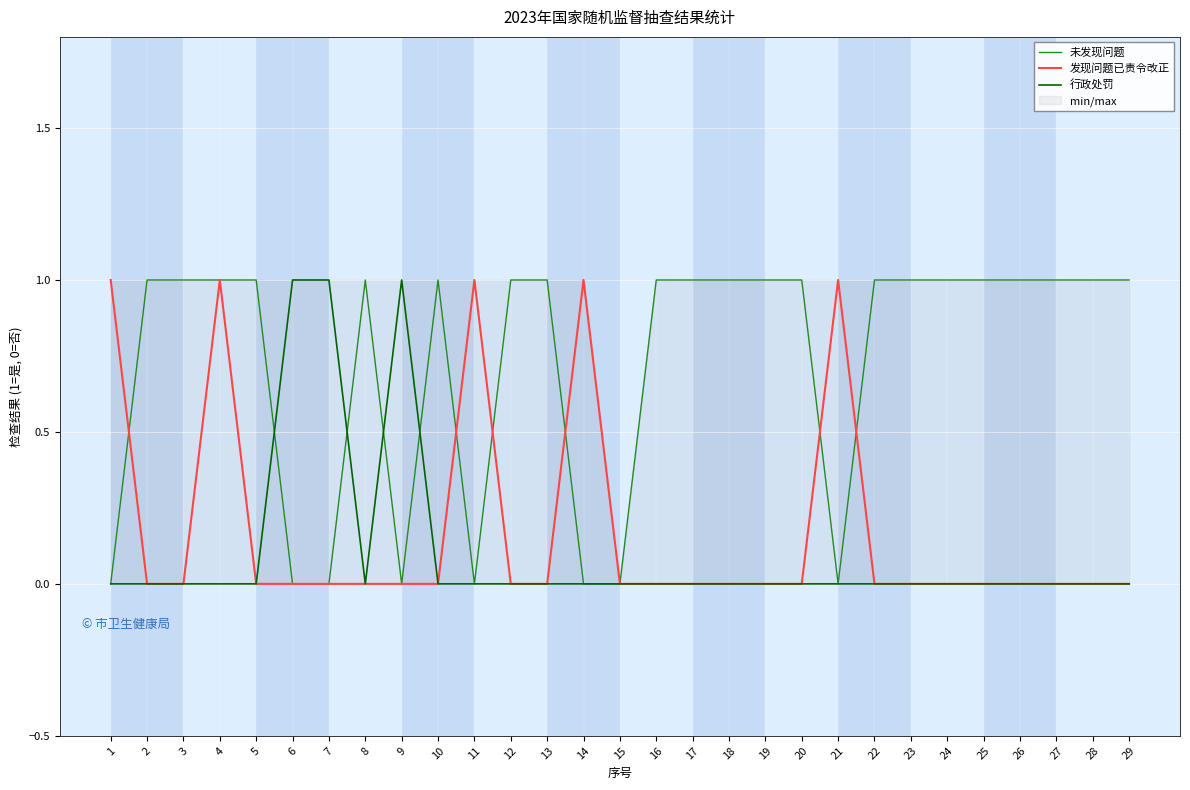

Reading left to right, extract all data points from this chart.

未发现问题: 0	1	1	1	1	0	0	1	0	1	0	1	1	0	0	1	1	1	1	1	0	1	1	1	1	1	1	1	1
发现问题已责令改正: 1	0	0	1	0	0	0	0	0	0	1	0	0	1	0	0	0	0	0	0	1	0	0	0	0	0	0	0	0
行政处罚: 0	0	0	0	0	1	1	0	1	0	0	0	0	0	0	0	0	0	0	0	0	0	0	0	0	0	0	0	0